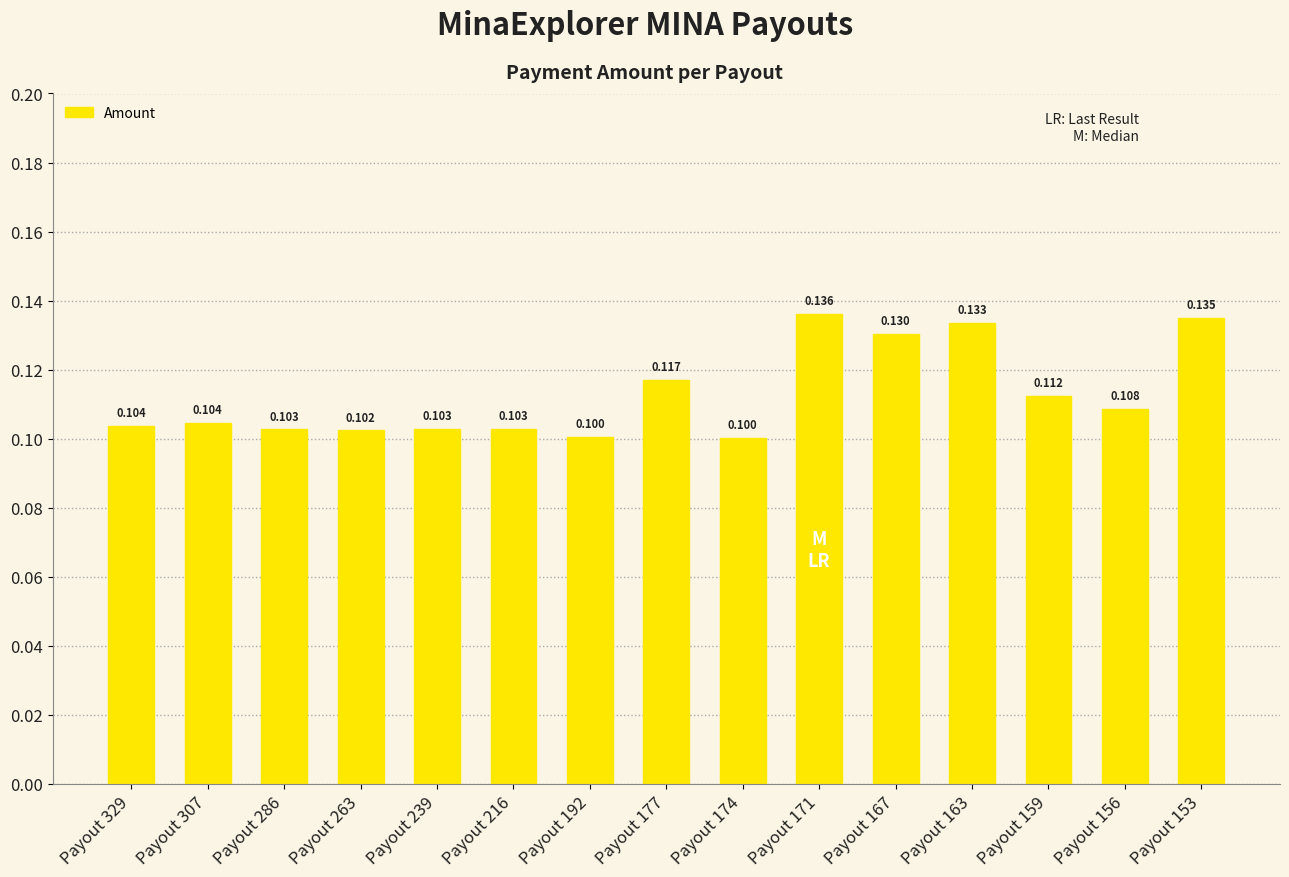

Count the number of data series in this chart.

1